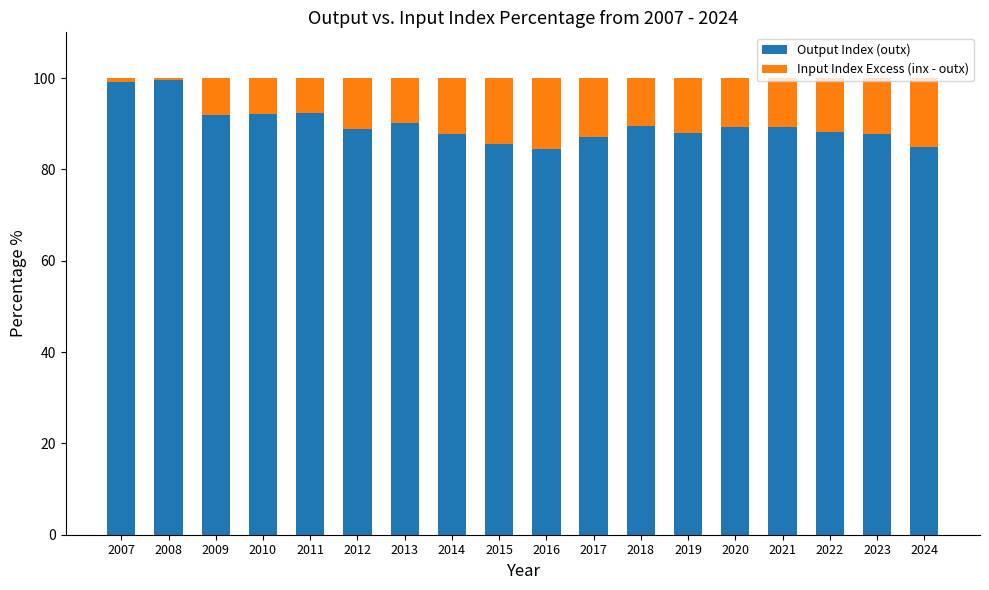

What is the difference between the second highest and minimum values in the Output Index (outx) series?

14.7